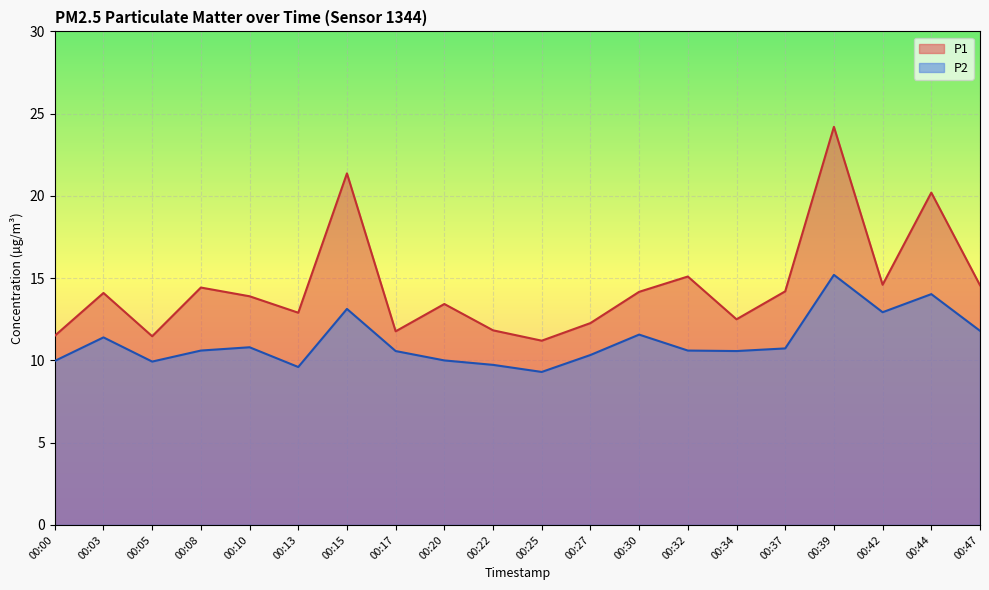

Which series has the widest spread of values?

P1